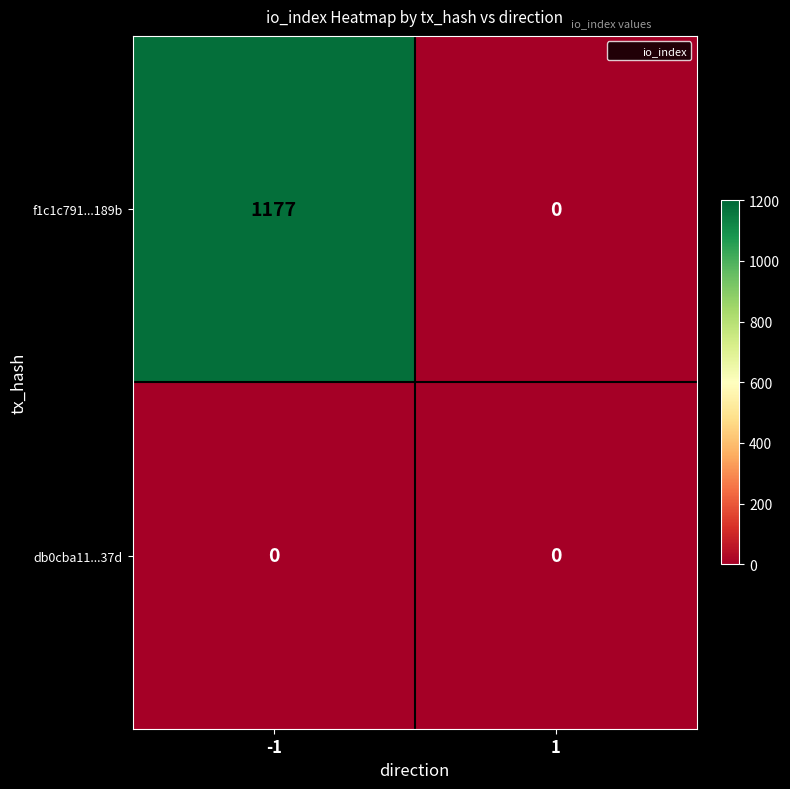

At -1, list the series in order from largest to smallest.

f1c1c791...189b, db0cba11...37d